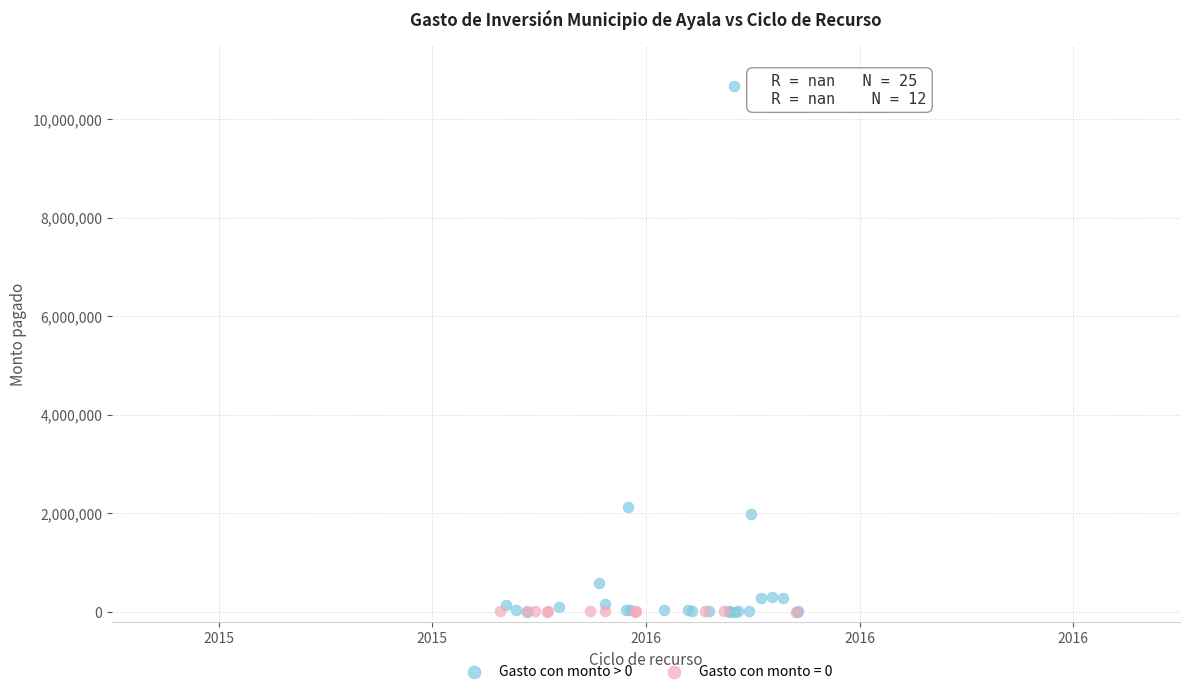

Which series has the largest Y range (max minus min)?

Gasto con monto > 0